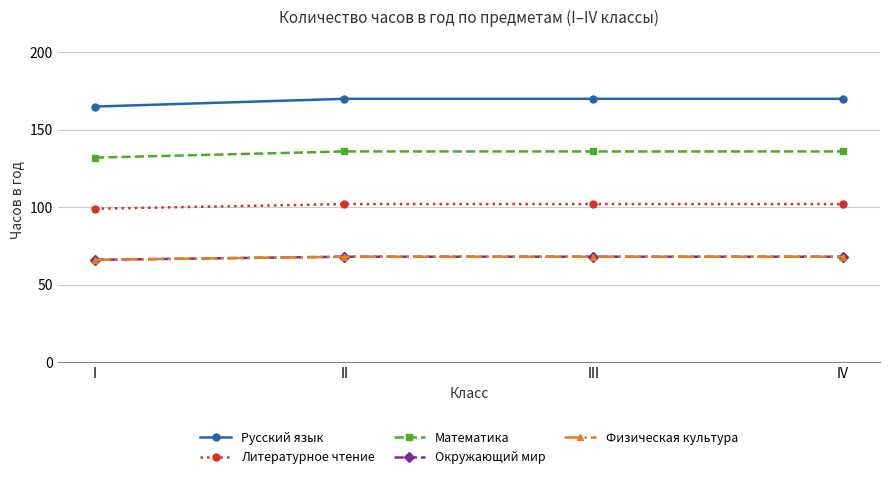

Read the Окружающий мир value at IV.

68